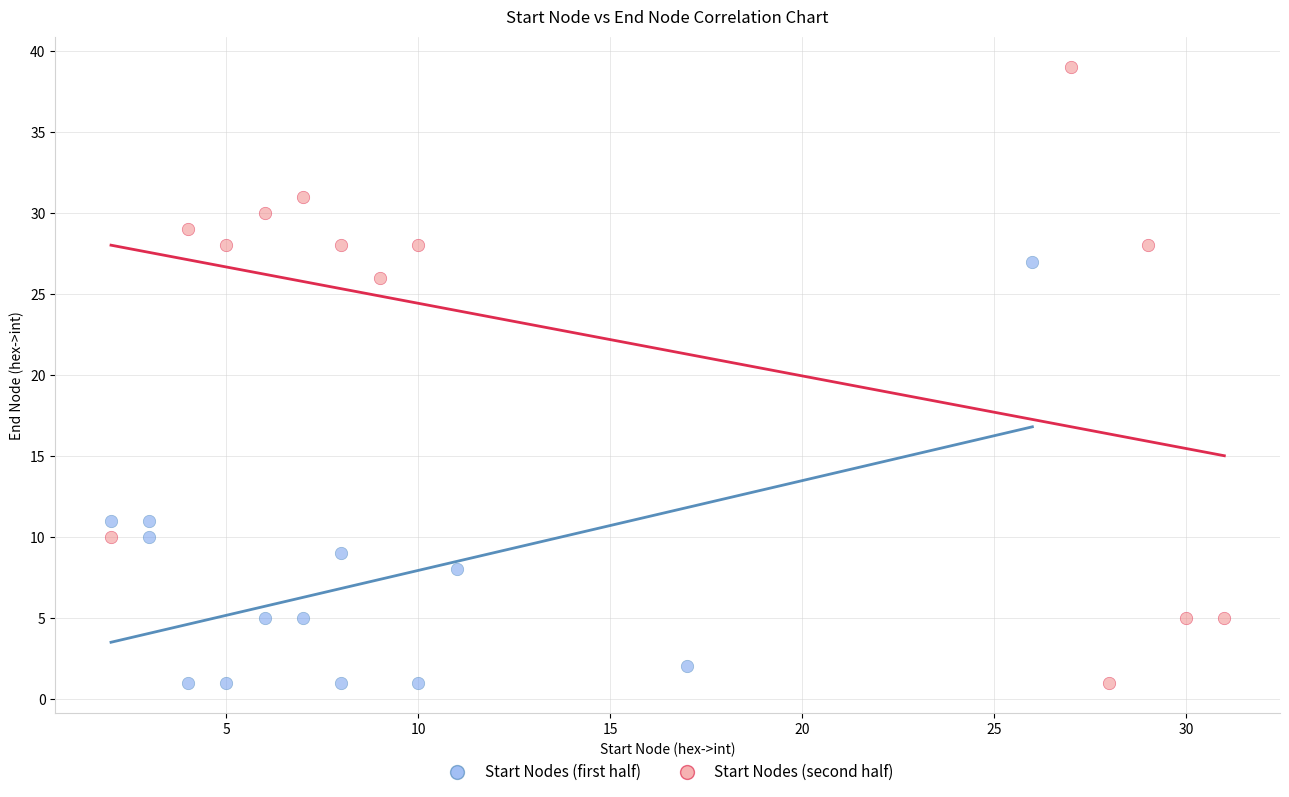

Which series contains the highest Y value?

Start Nodes (second half)